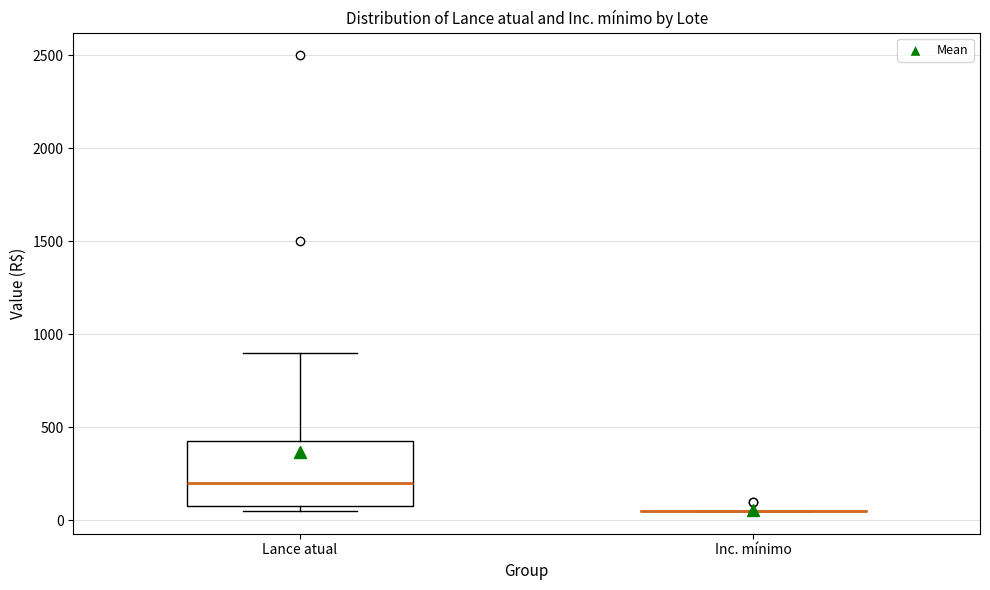

Where does the upper whisker of the box for Lance atual end on the y-axis? The values are not printed on the chart, so give them approximately, as read against the axis.

900